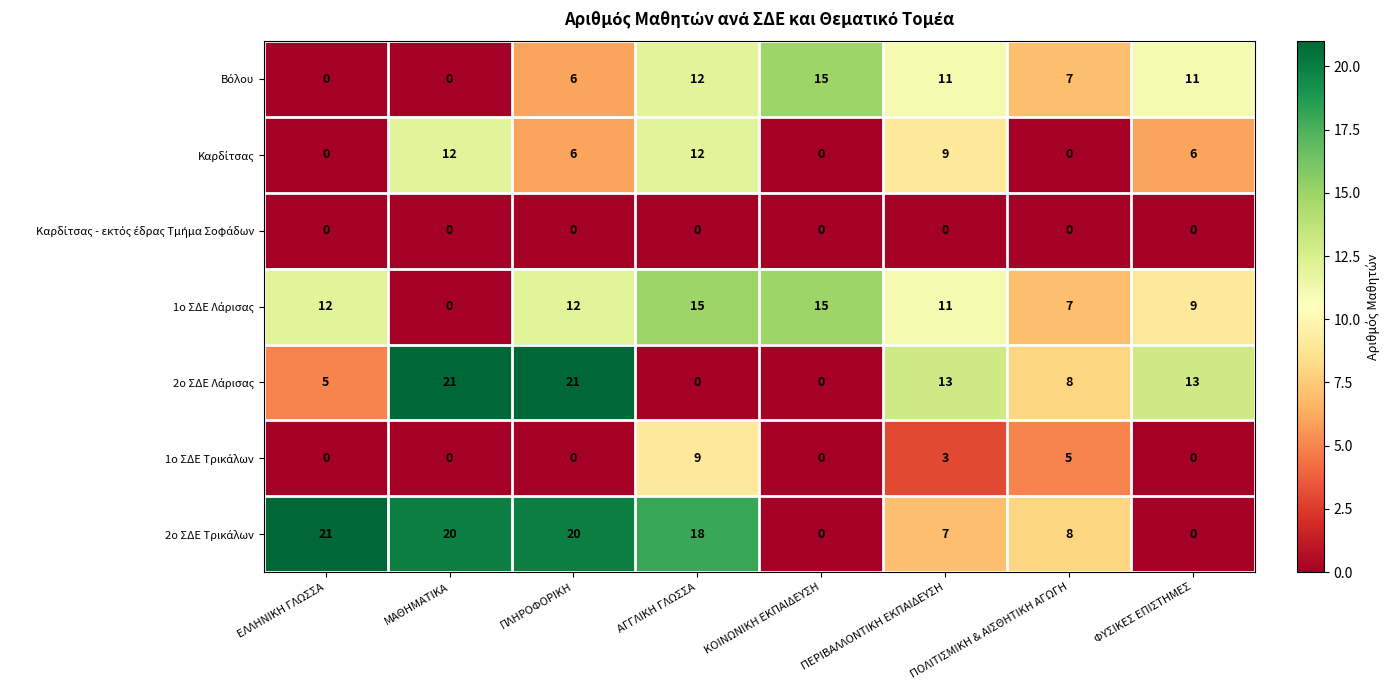

What is the spread (max minus min) of values at ΠΕΡΙΒΑΛΛΟΝΤΙΚΗ ΕΚΠΑΙΔΕΥΣΗ?

13